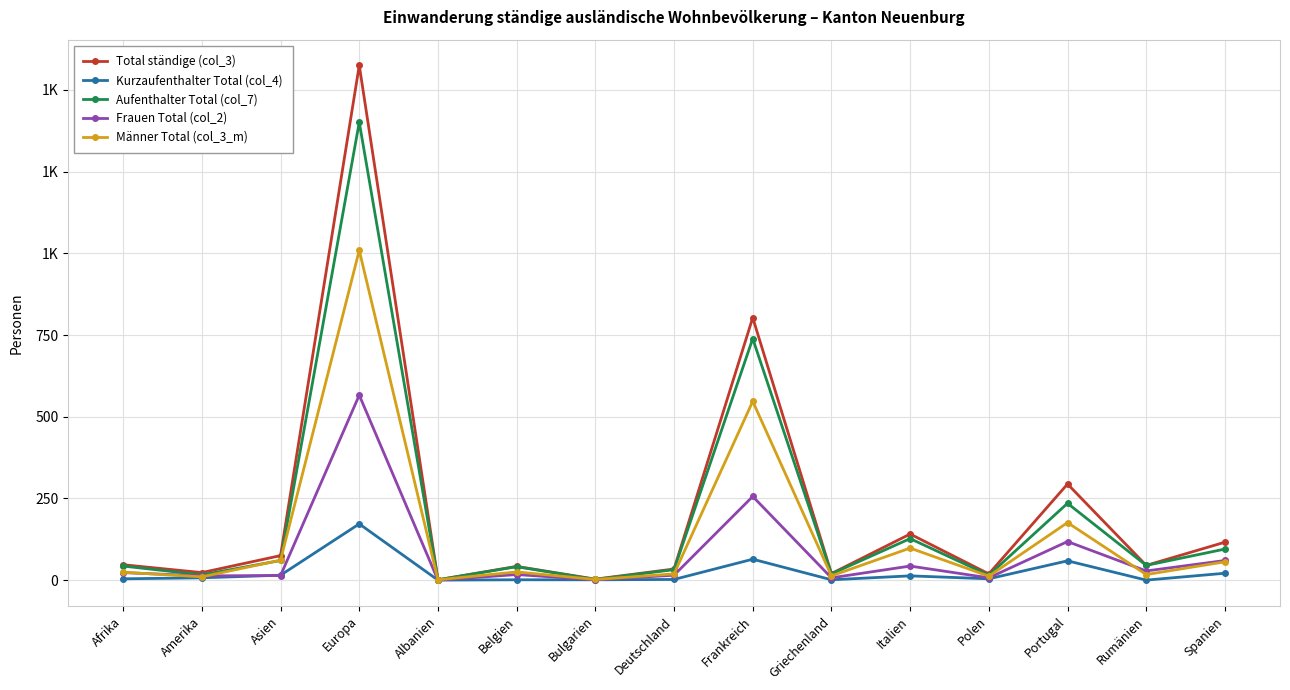

Is this an area chart (filled region under the line)?

No